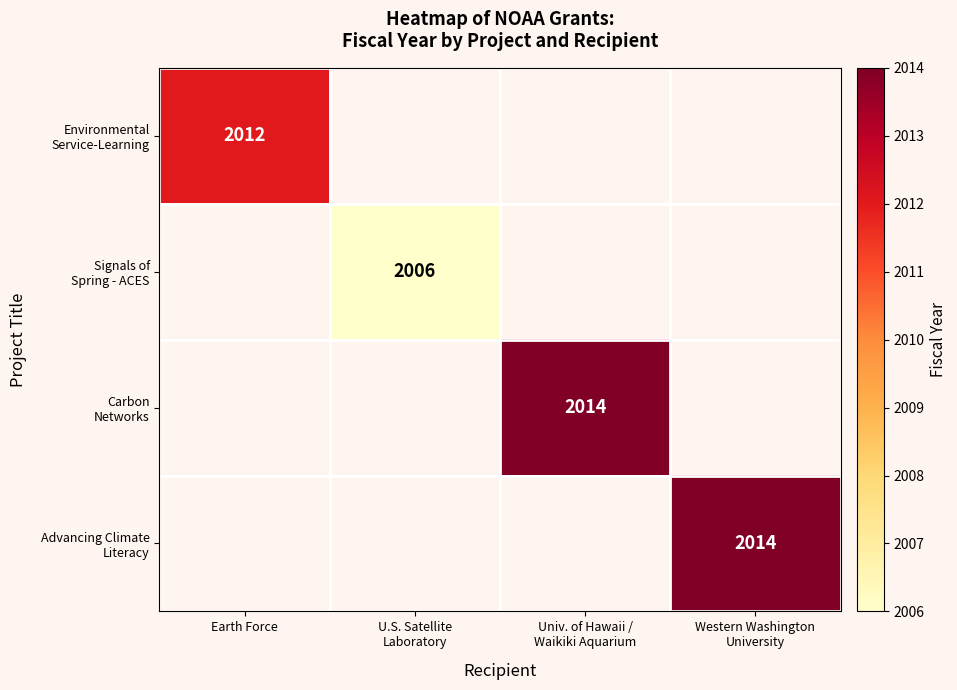

How many values in Signals of Spring - ACES are above zero?

1